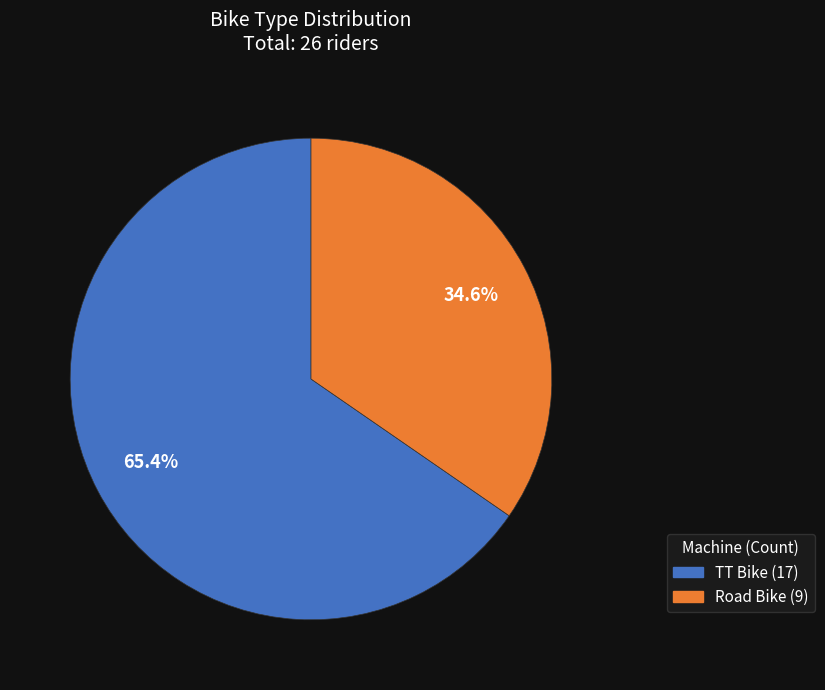

How many slices are in this pie chart?

2